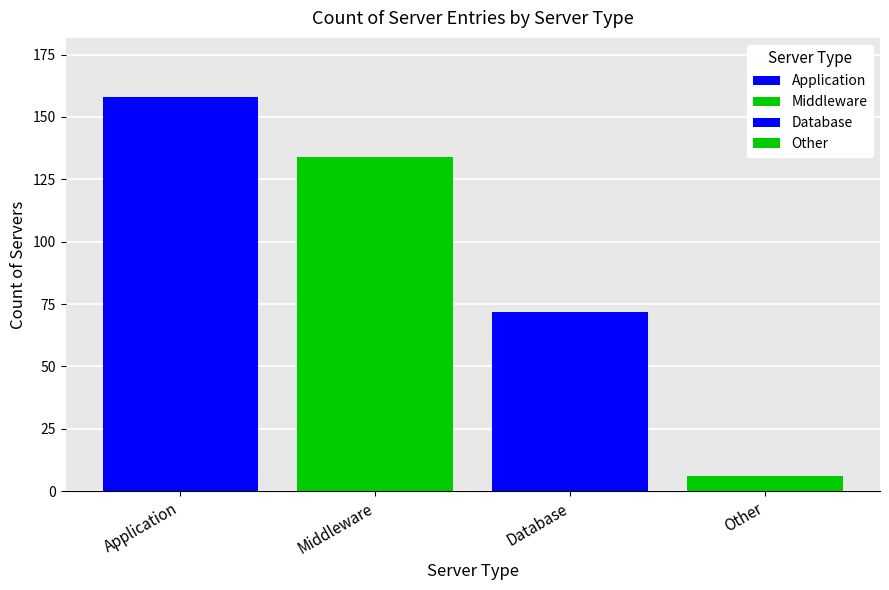

Are the bars horizontal?

No